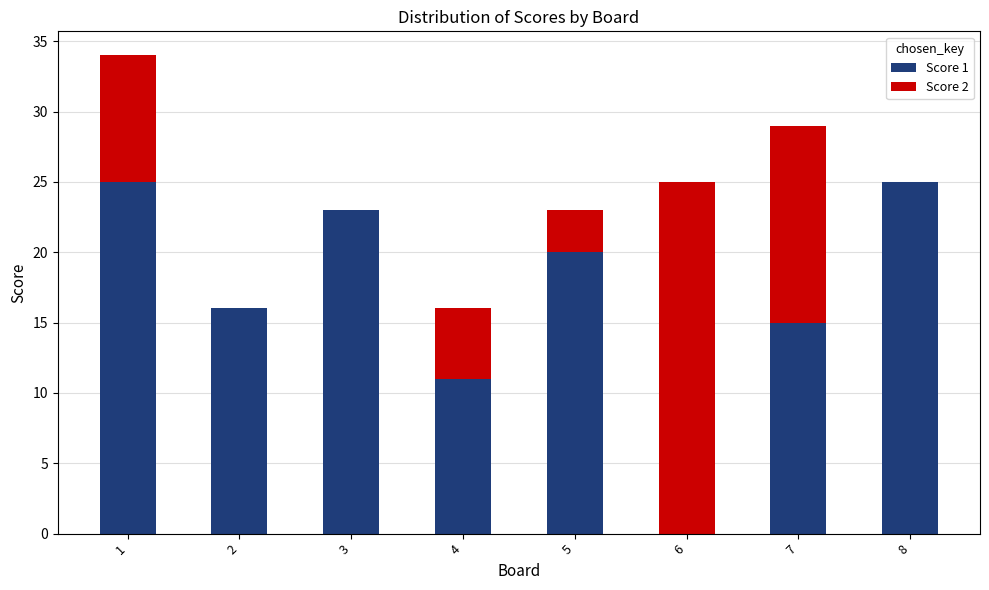

Are the bars horizontal?

No